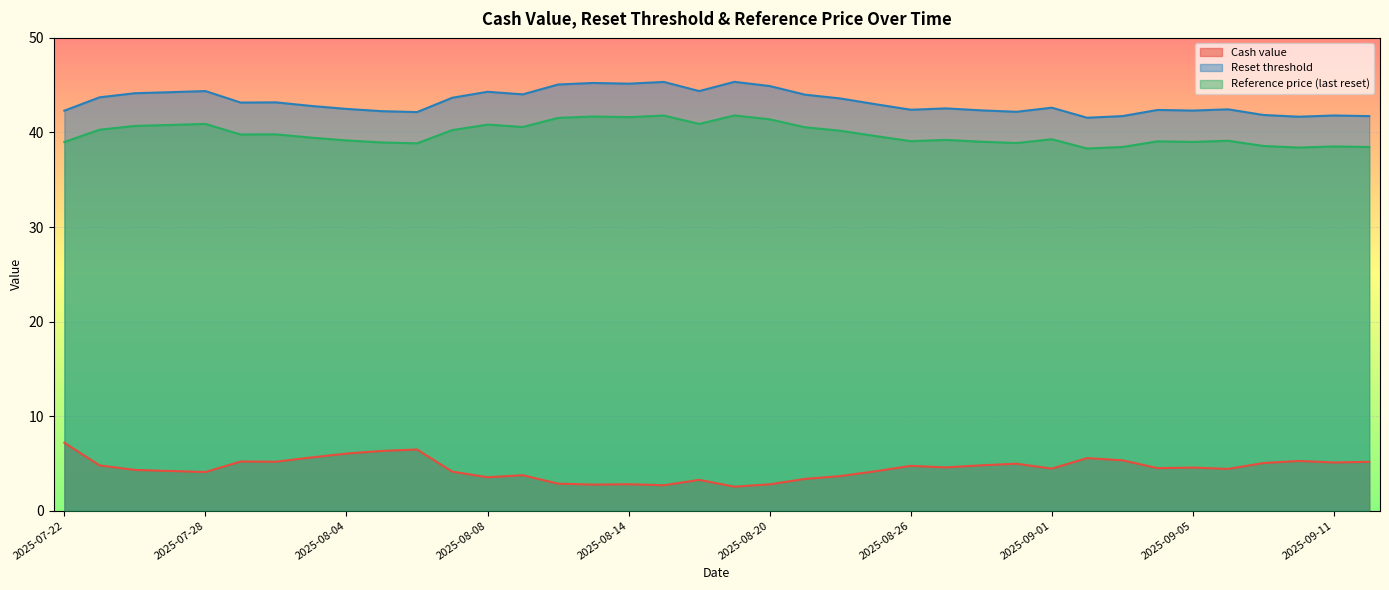

What position from the right is 2025-08-15?

21